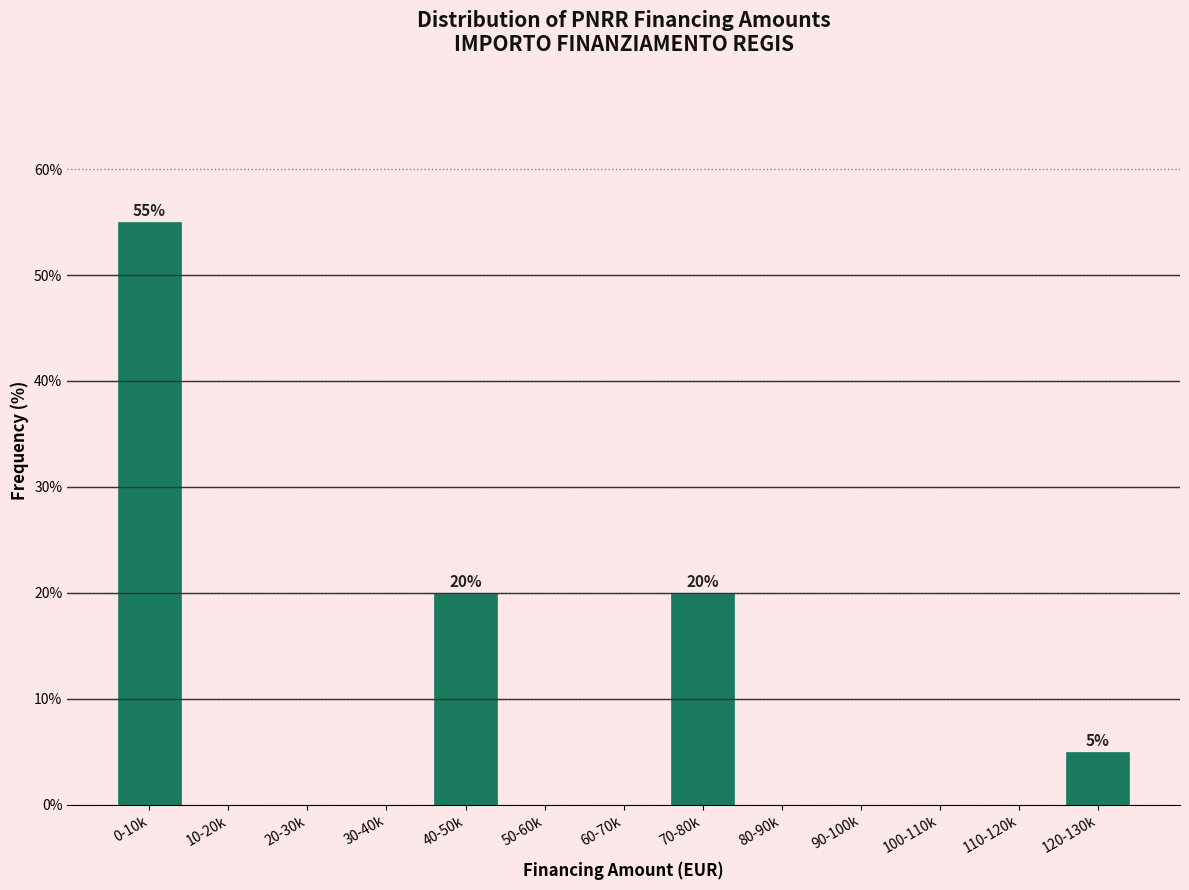

Reading left to right, what are all the values shown in this chart?

0-10k=55.0	10-20k=0.0	20-30k=0.0	30-40k=0.0	40-50k=20.0	50-60k=0.0	60-70k=0.0	70-80k=20.0	80-90k=0.0	90-100k=0.0	100-110k=0.0	110-120k=0.0	120-130k=5.0